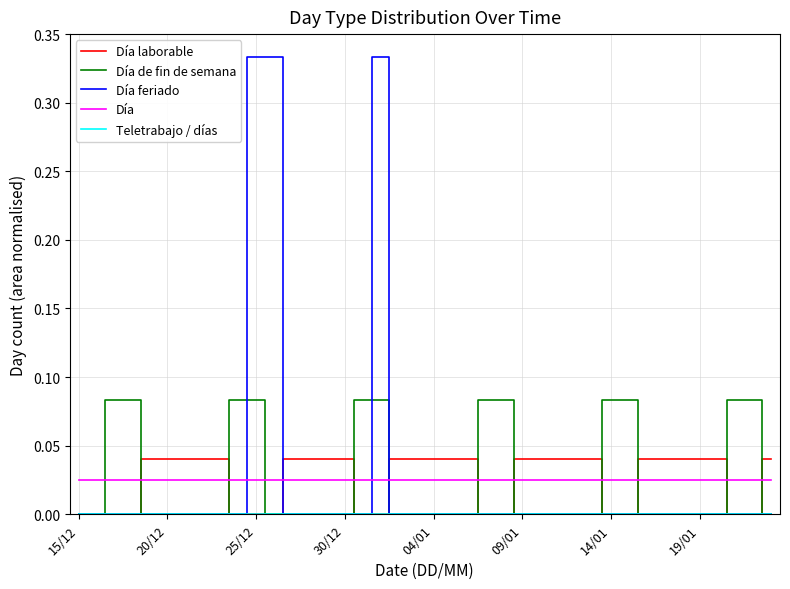

Which series has the widest spread of values?

Día feriado